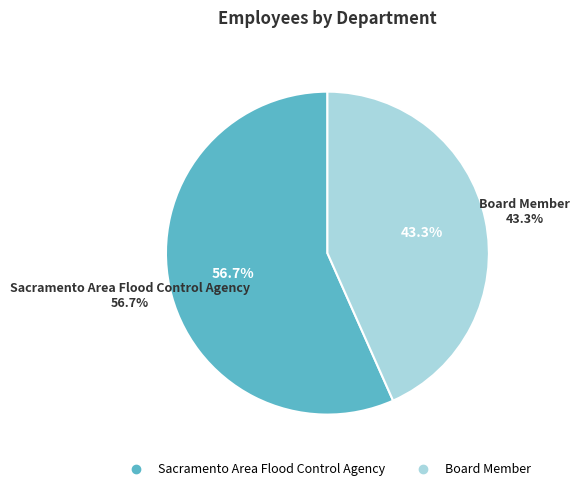

What portion of the pie excludes Board Member?

56.7%